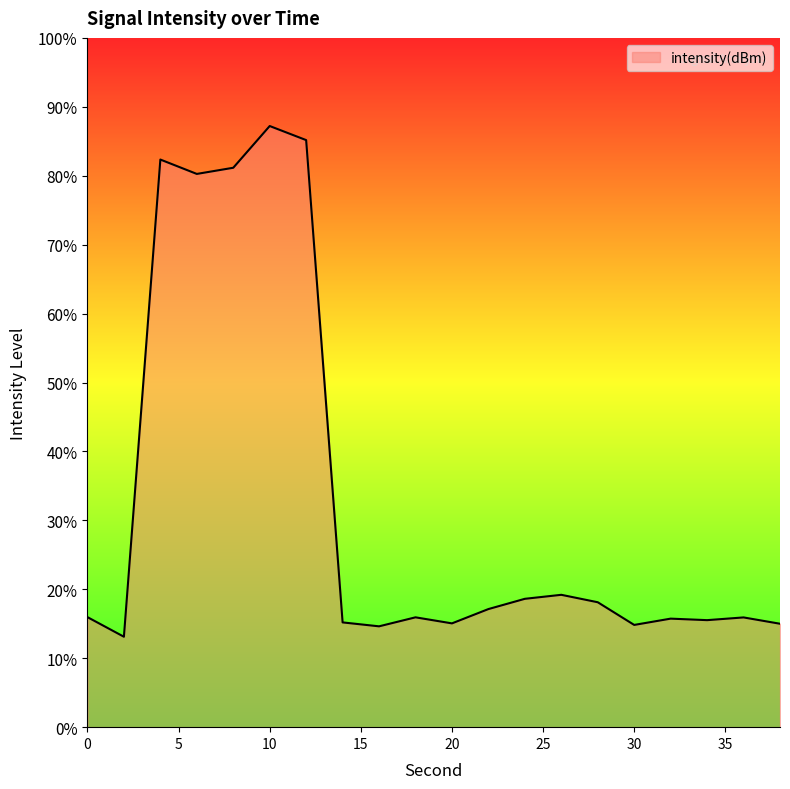

What is the smallest value displayed?

13.1